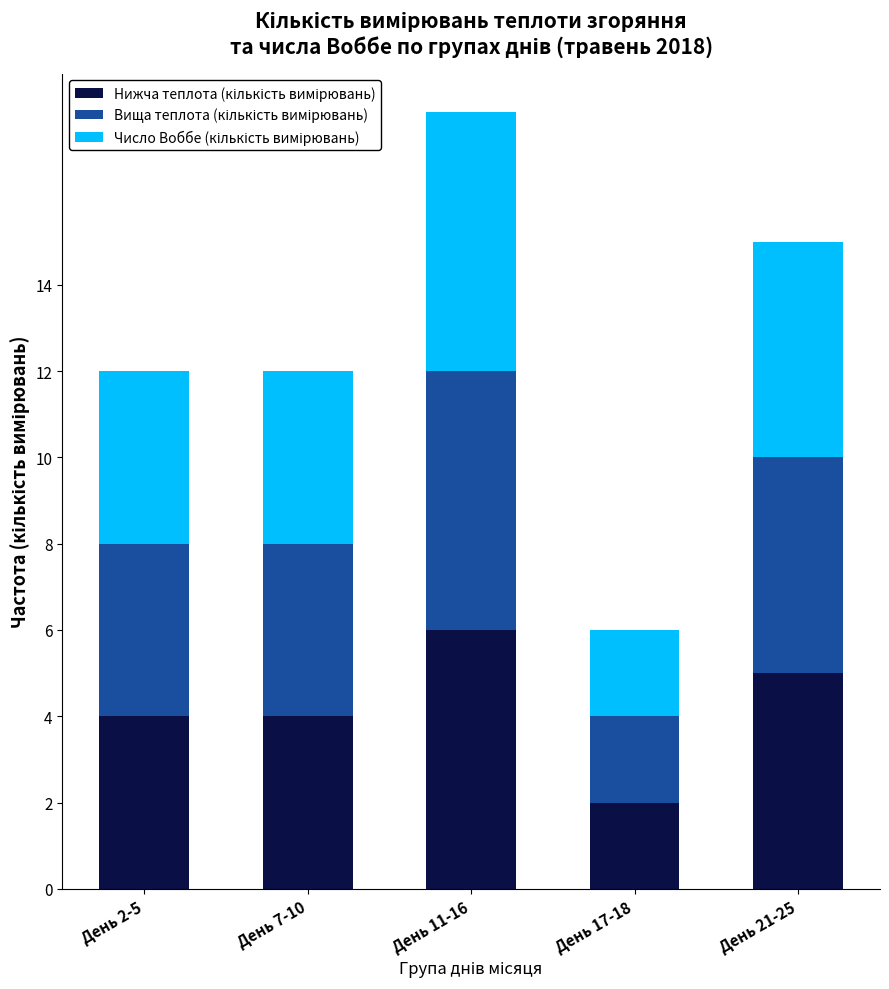

At which category is the sum across all series the highest?

День 11-16